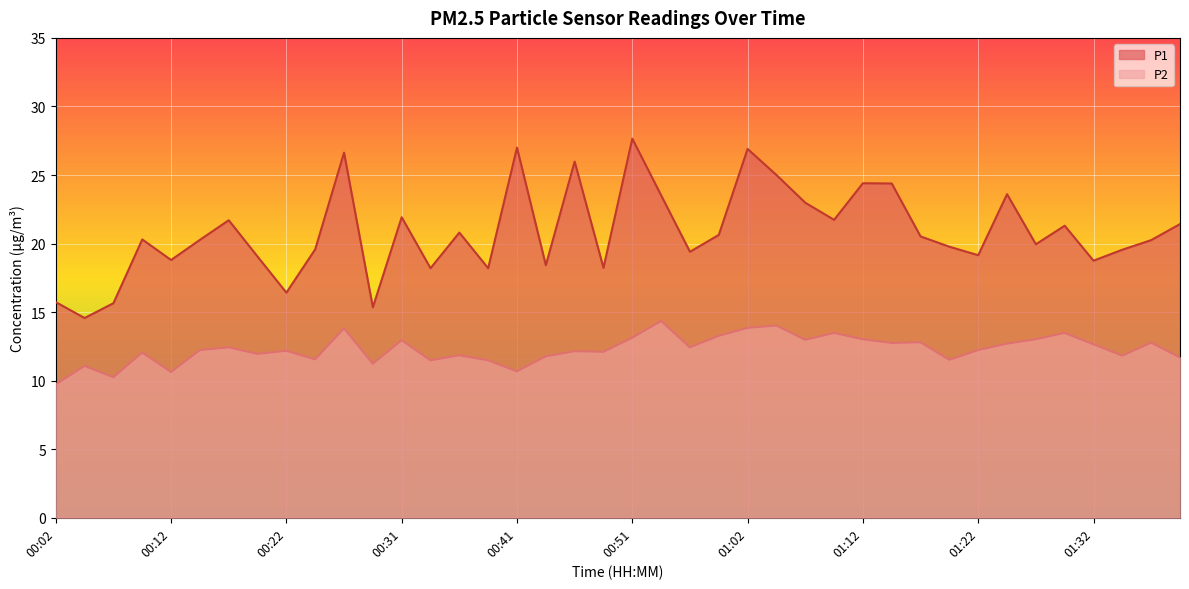

Between 01:22 and 00:24, which is larger?

00:24